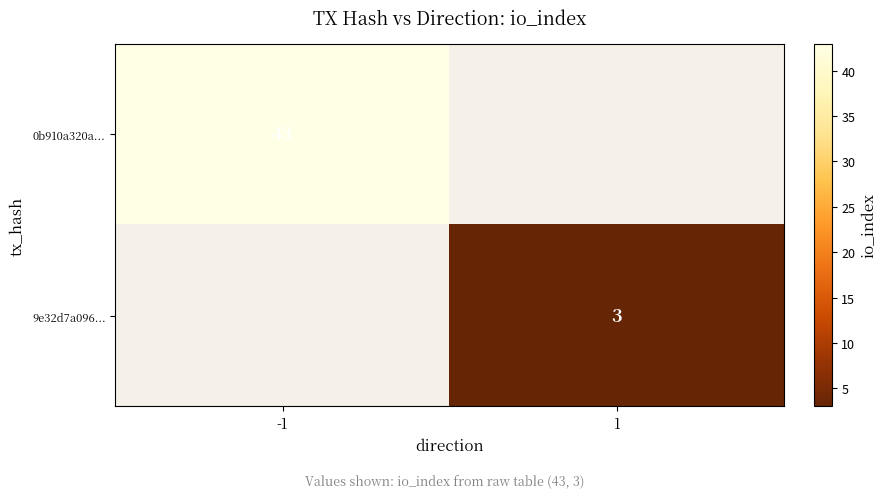

The value of 0b910a320a... at -1 is 21. True or false?

False